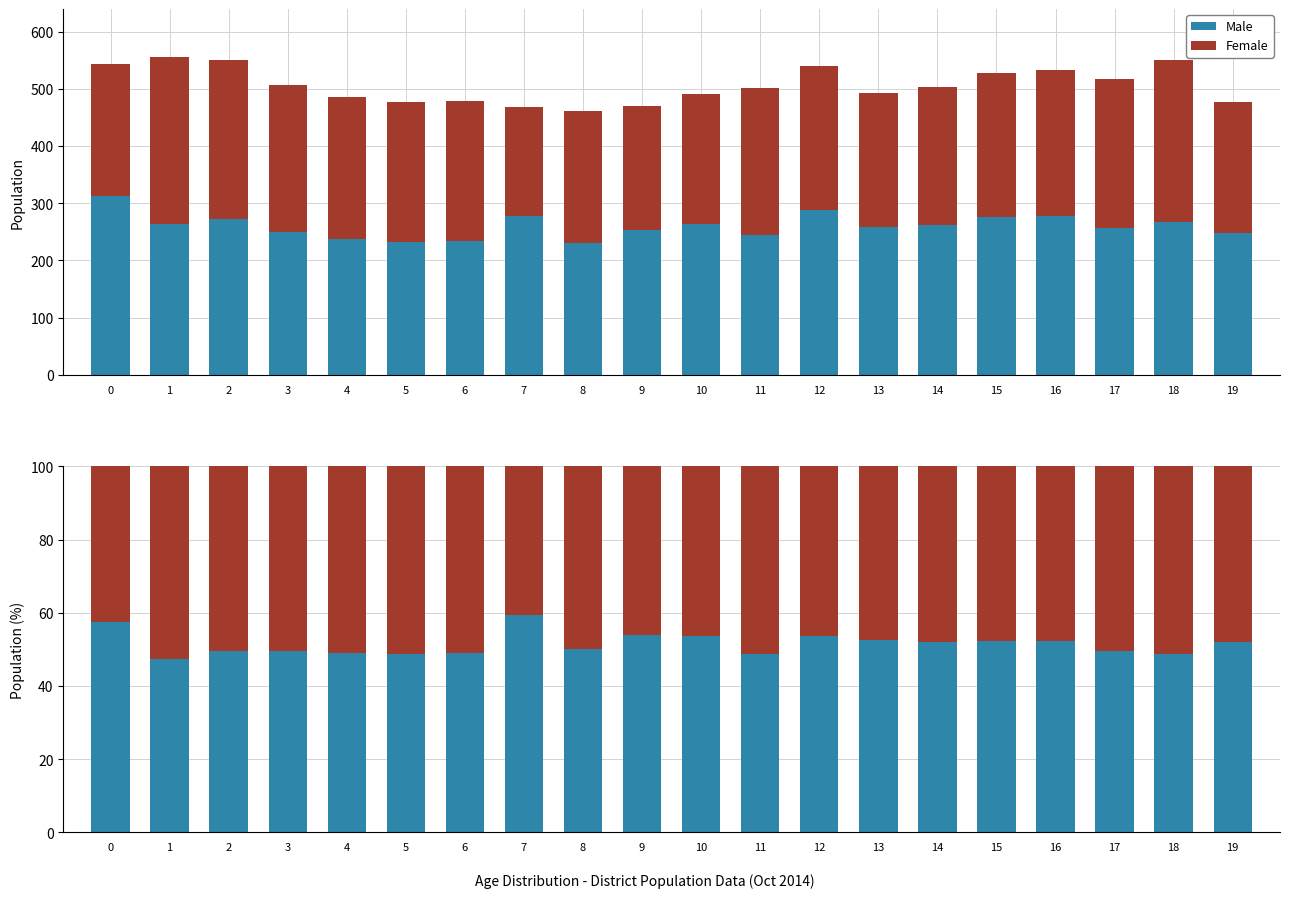

At how many categories does at least one series exceed 42?

20